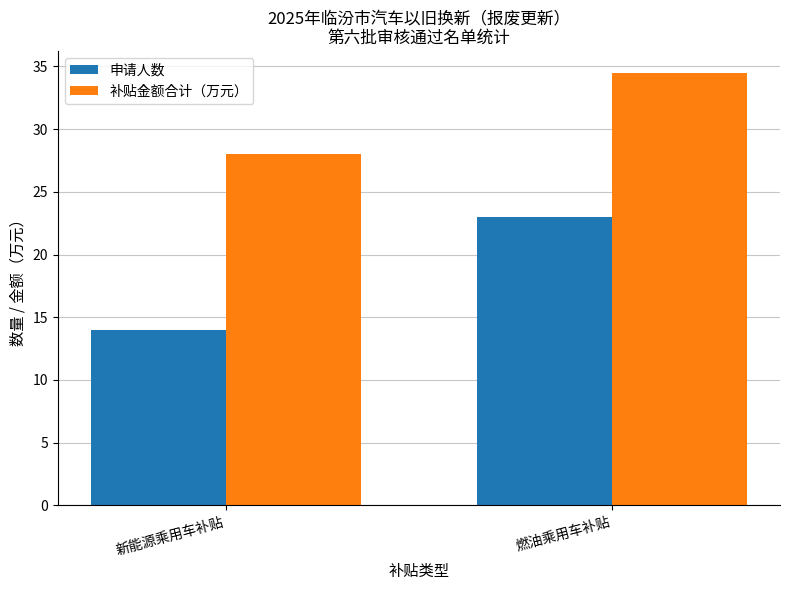

Which series has the widest spread of values?

申请人数